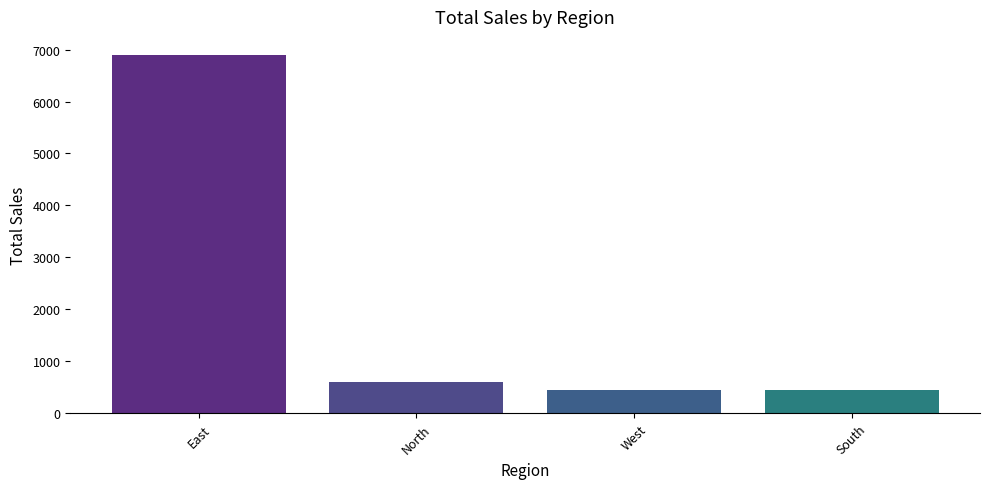

What is the average value?

2100